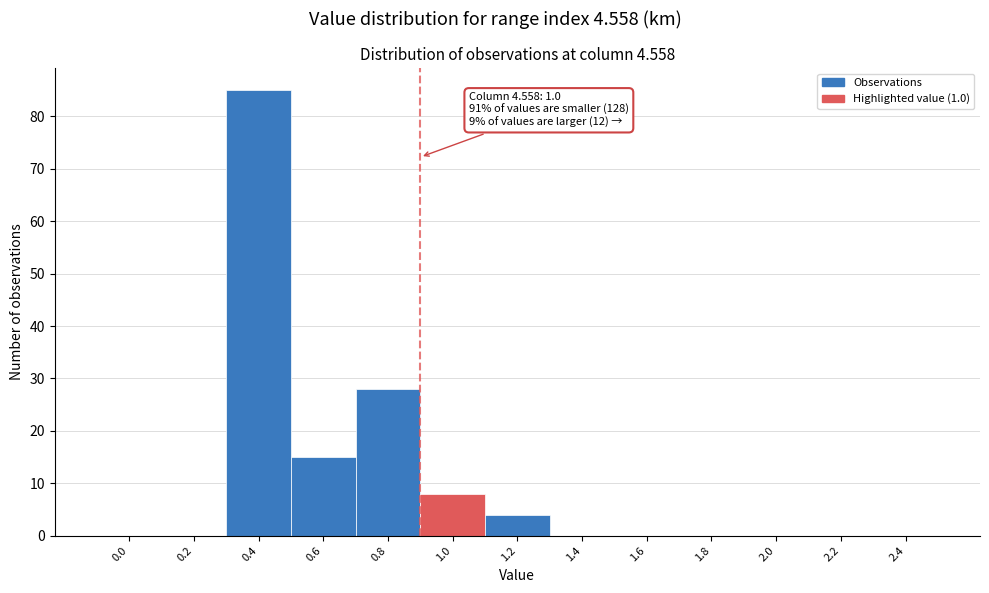

Reading left to right, what are all the values shown in this chart?

0.0=0	0.2=0	0.4=85	0.6=15	0.8=28	1.0=8	1.2=4	1.4=0	1.6=0	1.8=0	2.0=0	2.2=0	2.4=0